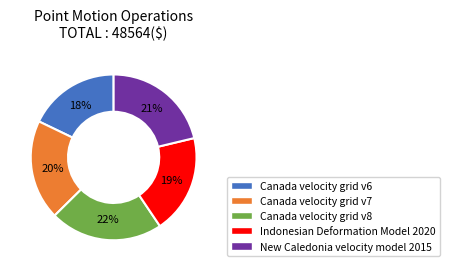

How many slices are in this pie chart?

5